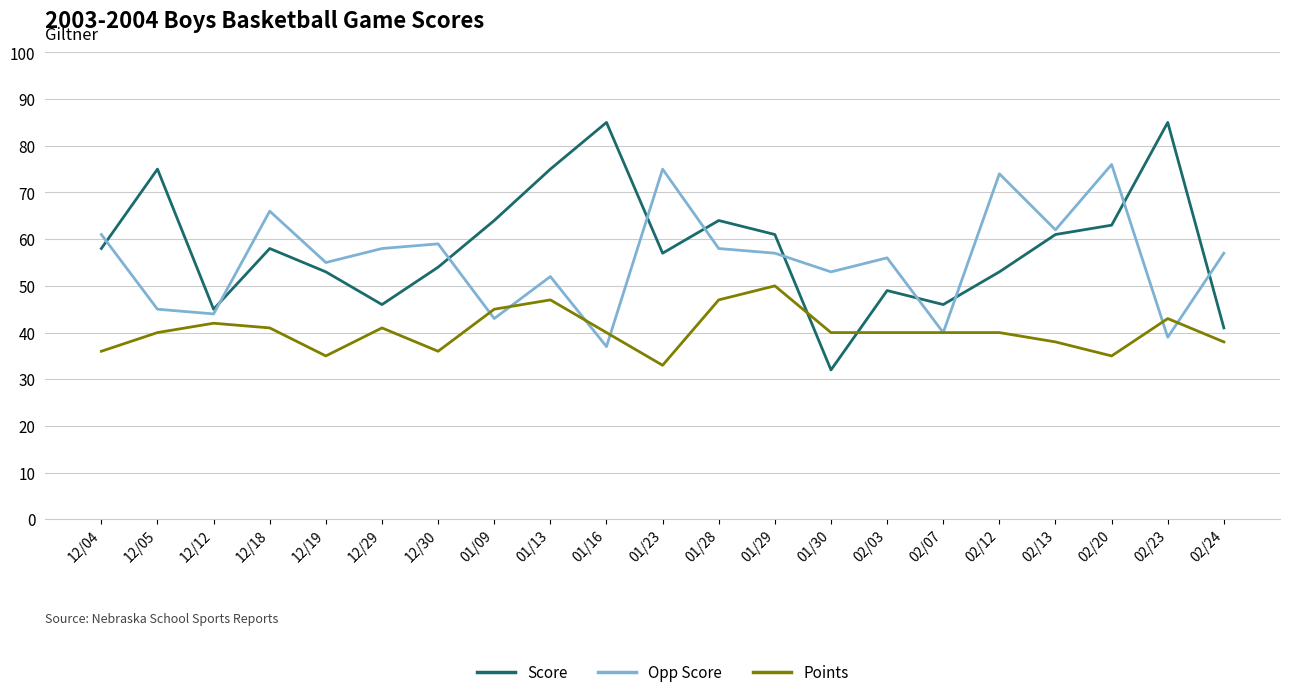

How many interior local valleys does the Opp Score series have?

8